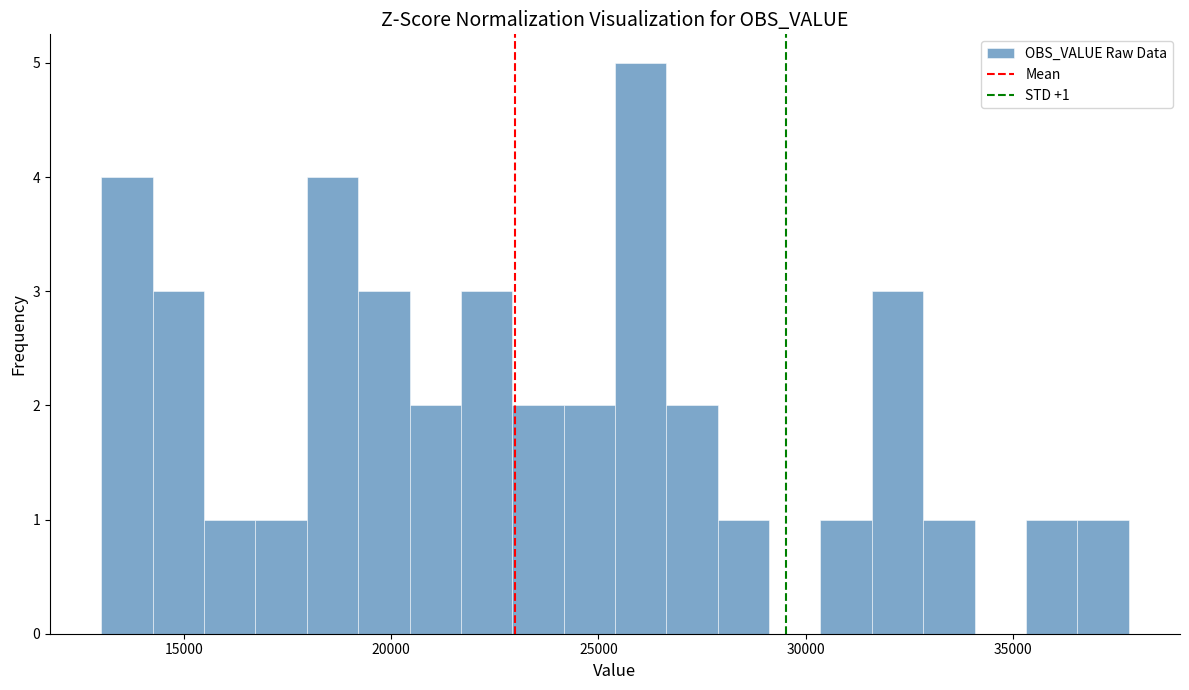

Read against the x-axis, roughly where is the centre of the tallest bar?

26000